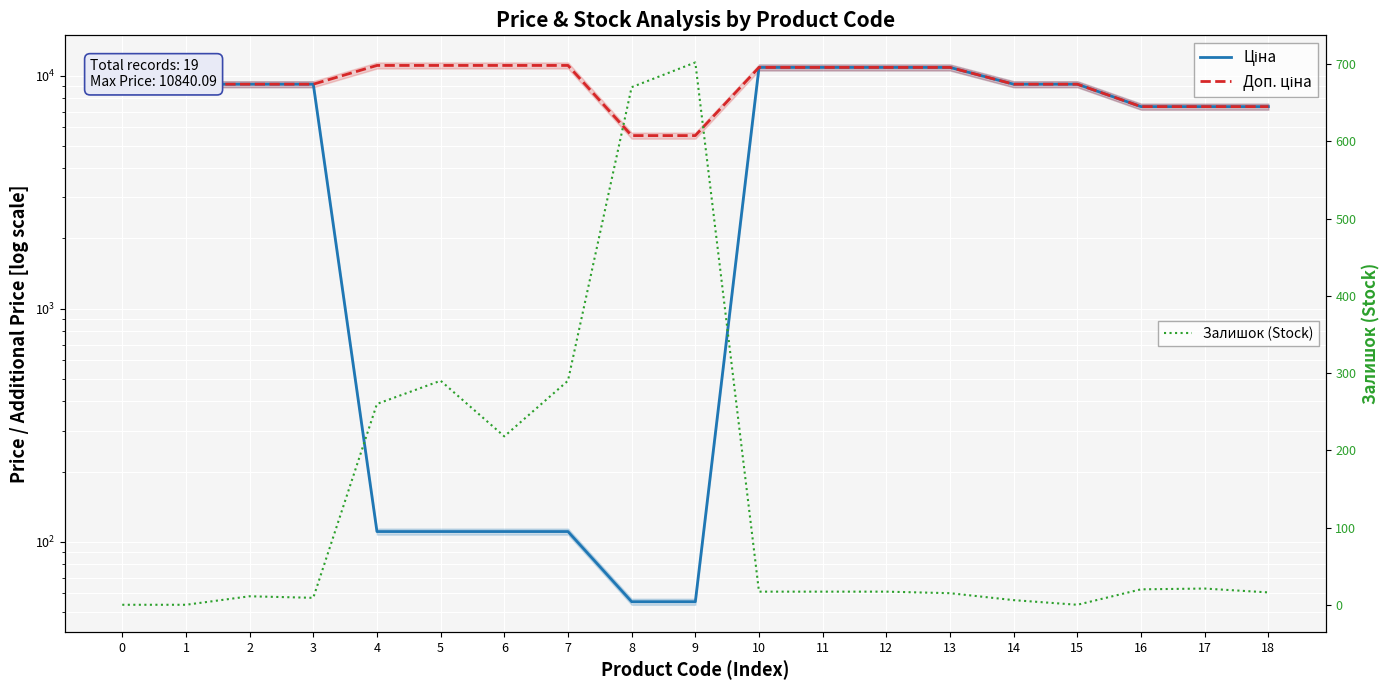

Between 6 and 17, which series saw the biggest shift?

Ціна